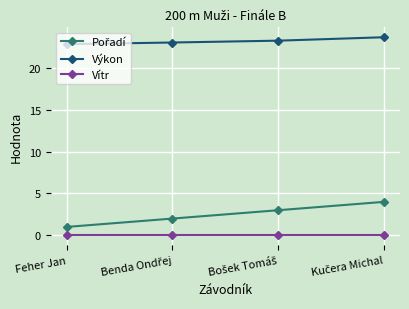

What is the difference between the maximum and second lowest values in the Výkon series?

0.6